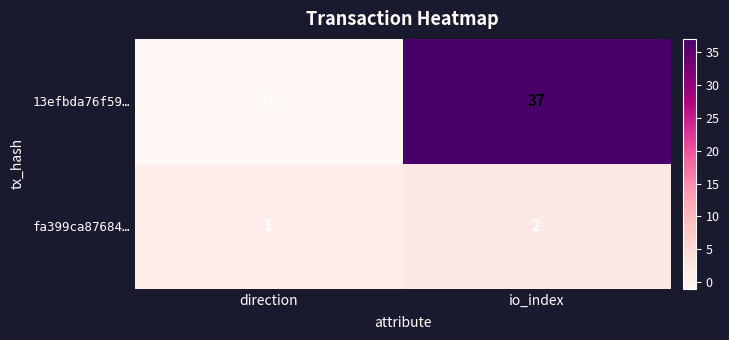

Rank the series at io_index from lowest to highest value.

fa399ca87684…, 13efbda76f59…